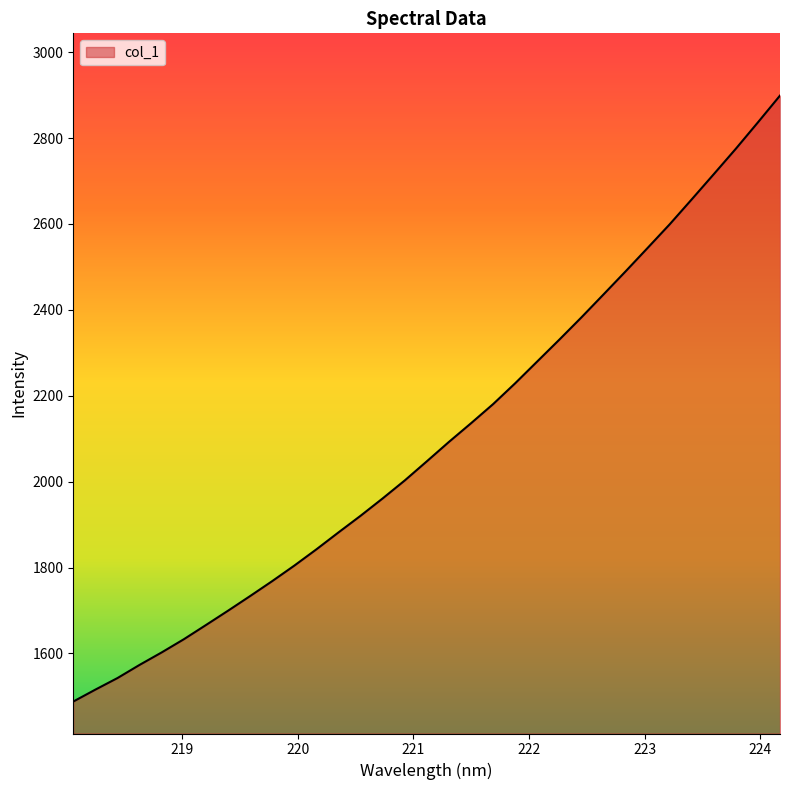

What is the smallest value displayed?

1488.0